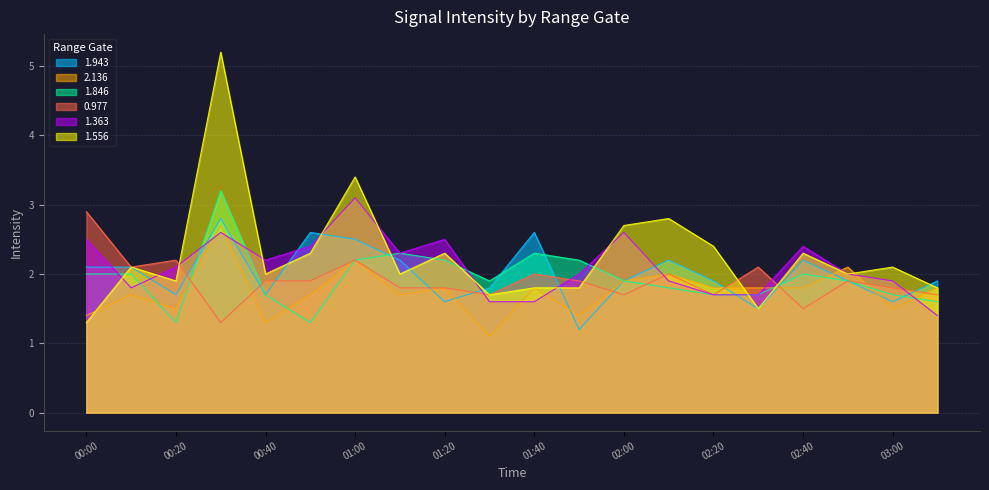

At which label is 1.943 closest to 2?

00:00